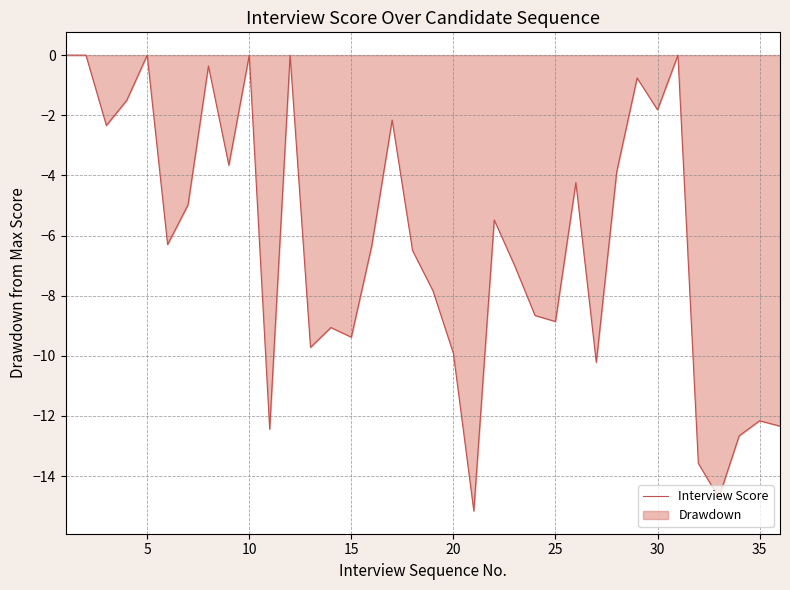

What is the change in value from 15 to 35?

-2.8